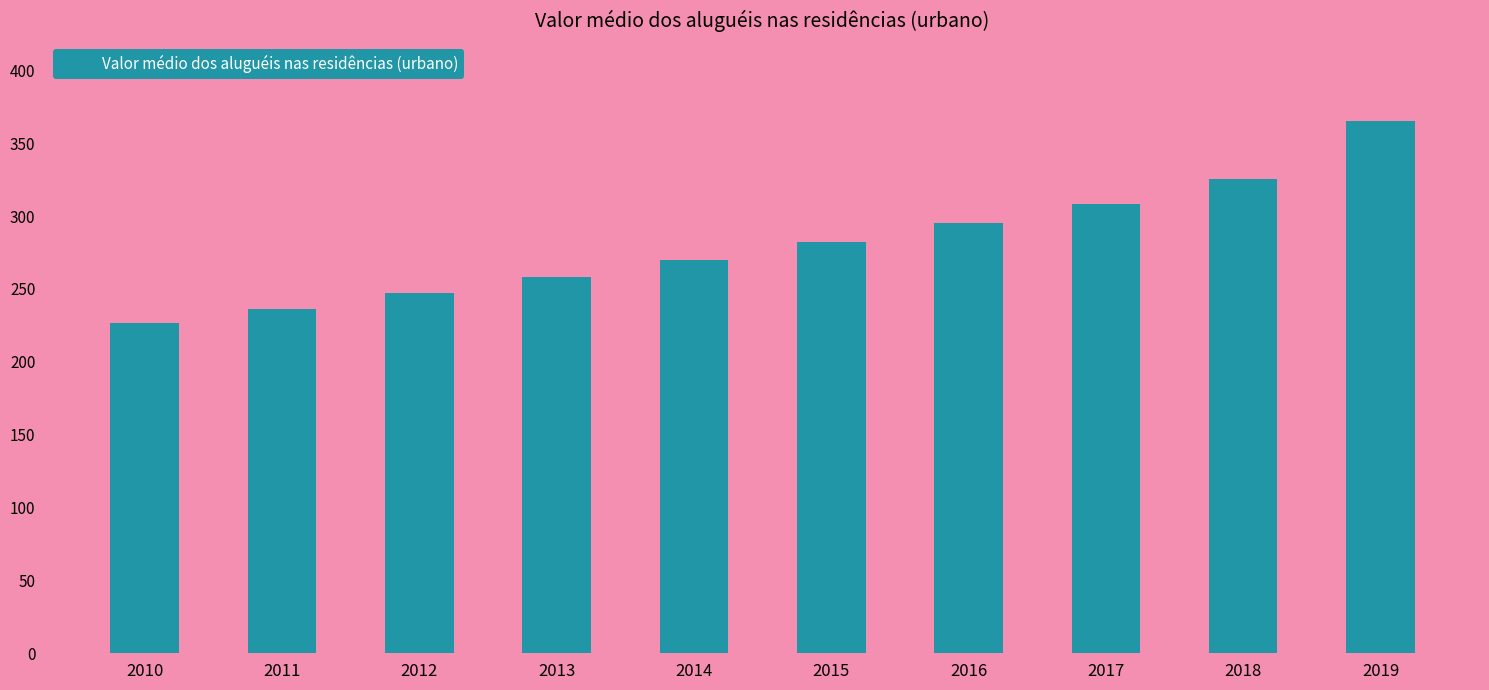

How many bars are there in total?

10